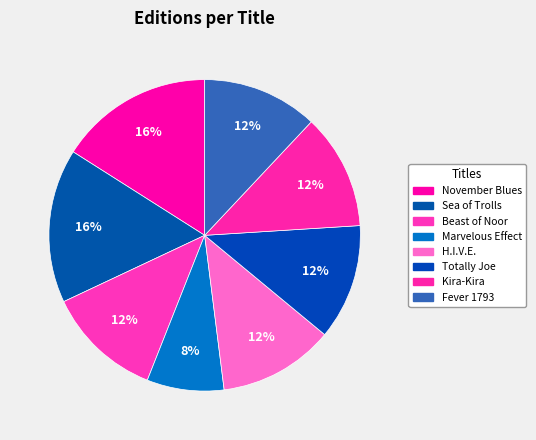

Is H.I.V.E. the majority of the pie?

No